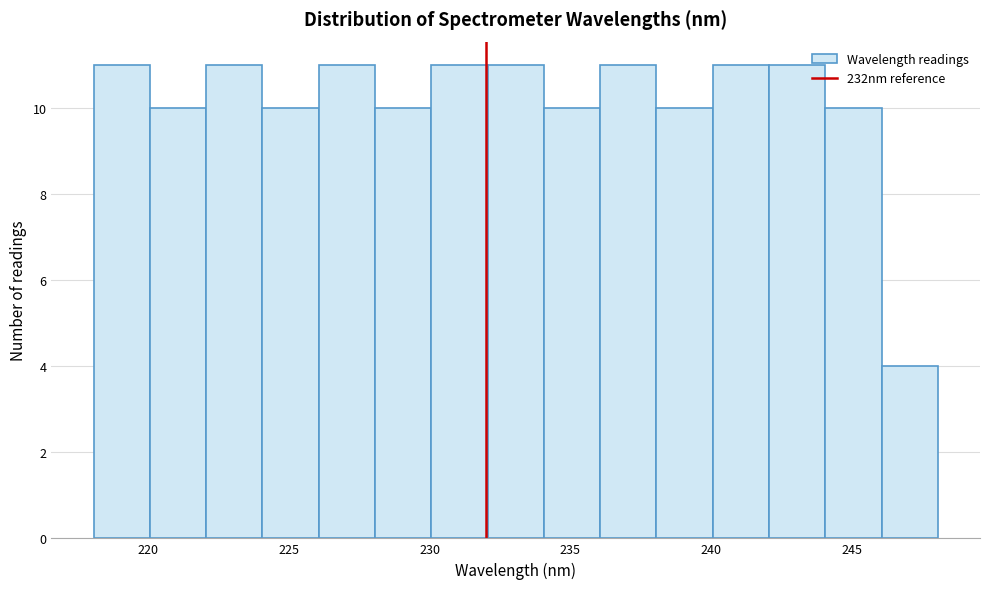

Reading left to right, list every bar in this chart as the range it spans on the x-axis followed by its height. Neither the bar edges nor the heights are printed on the chart, so give them approximately, as read against the axes.

218 to 220: 11
220 to 222: 10
222 to 224: 11
224 to 226: 10
226 to 228: 11
228 to 230: 10
230 to 232: 11
232 to 234: 11
234 to 236: 10
236 to 238: 11
238 to 240: 10
240 to 242: 11
242 to 244: 11
244 to 246: 10
246 to 248: 4